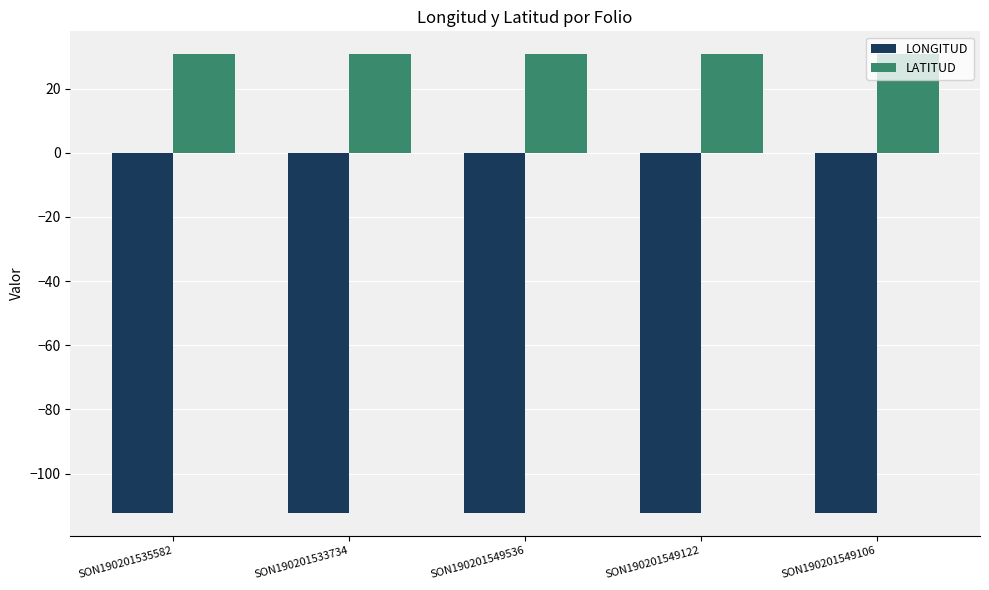

List the series in order of their overall mean, lowest first.

LONGITUD, LATITUD